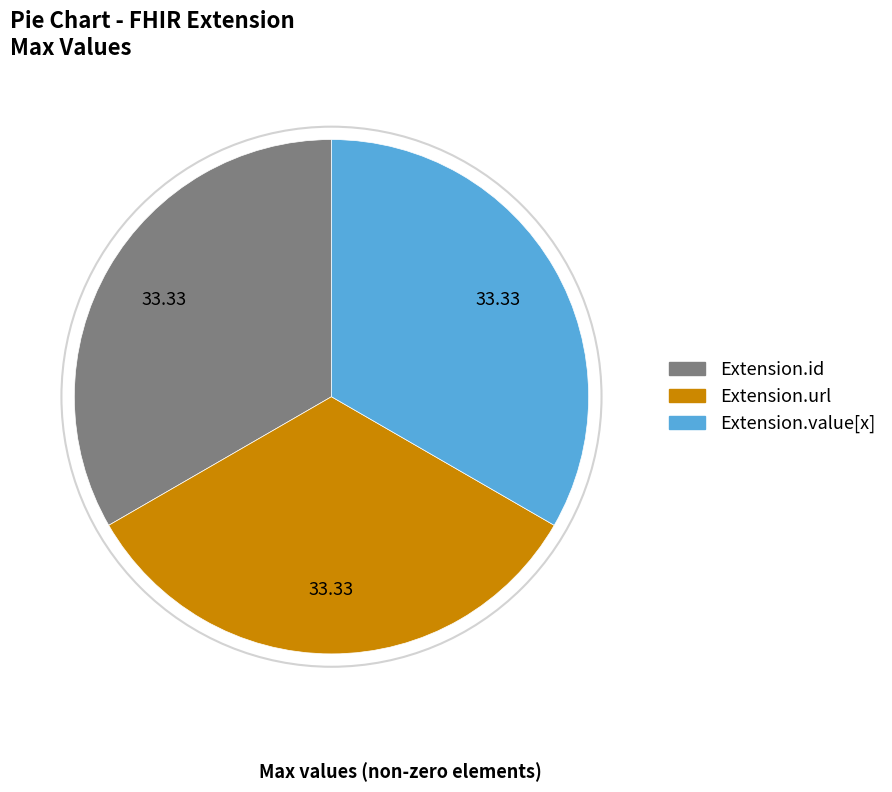

How many segments does this pie chart have?

3